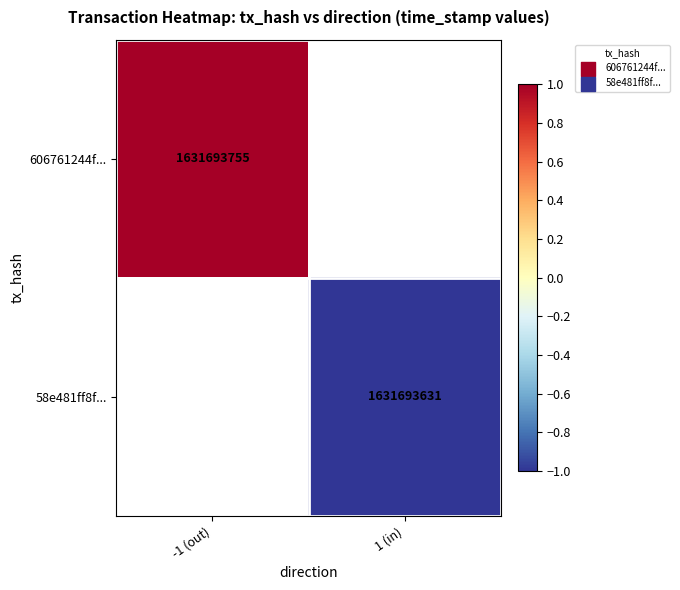

Is it true that 606761244f... equals 874157079 at -1 (out)?

False